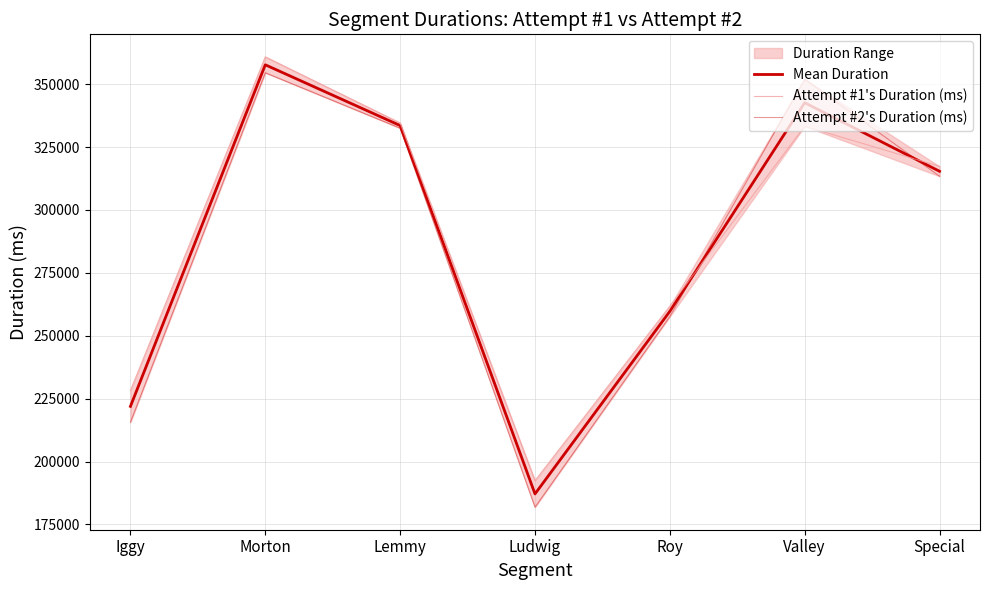

Is it true that Attempt #2's Duration (ms) equals 354545.0 at Morton?

True